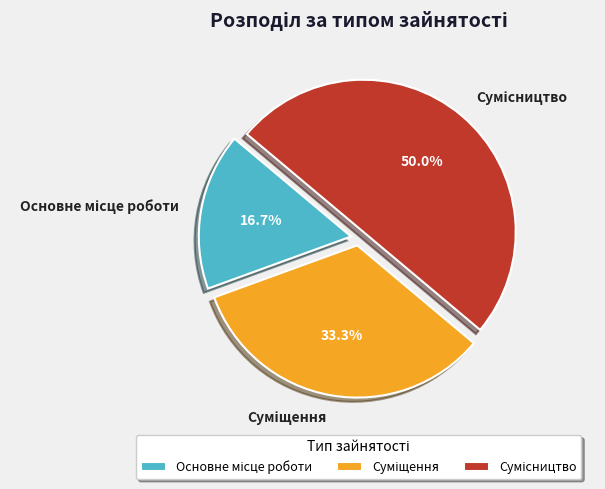

Count the number of slices in the pie.

3